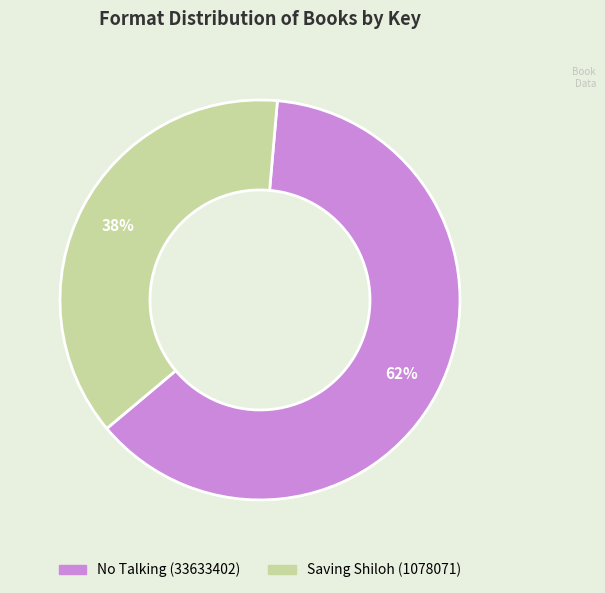

Is there any slice that represents more than half of the pie?

Yes